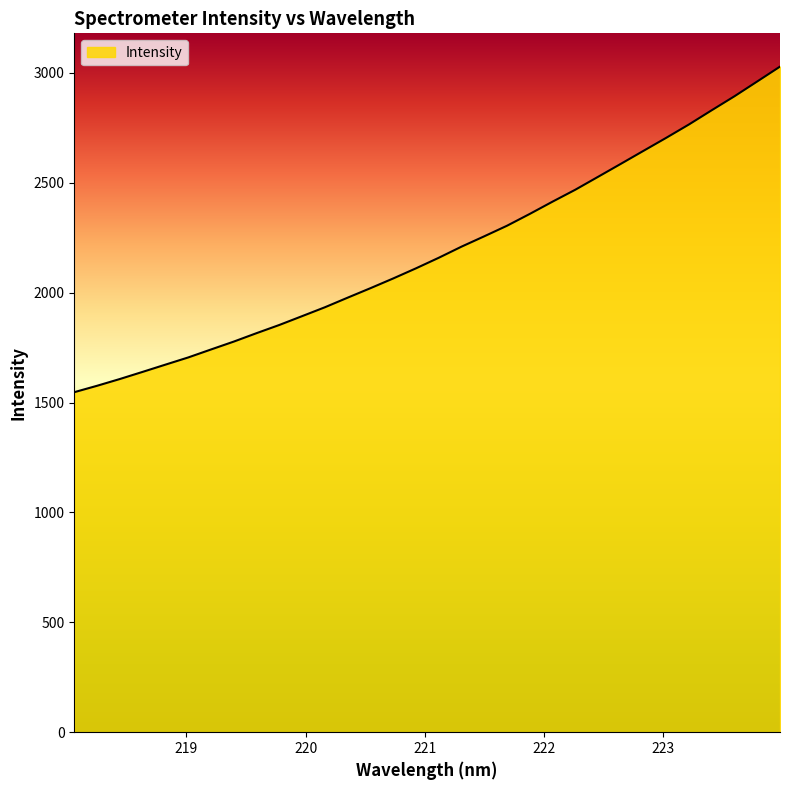

Count the number of values greater than 2158.

16